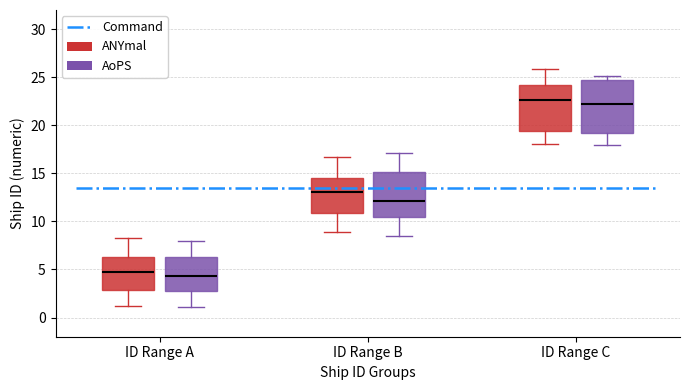

Where does the upper whisker of the box for ID Range B (AoPS) end on the y-axis? The values are not printed on the chart, so give them approximately, as read against the axis.

17.0